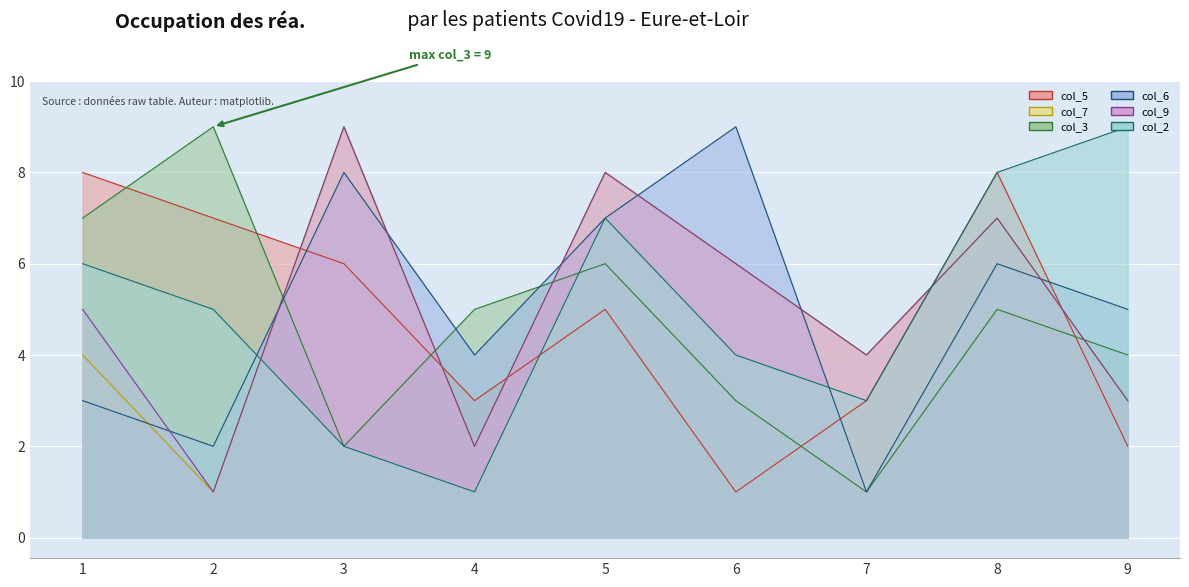

What is the value of the col_6 point at the 5th from the left?

7